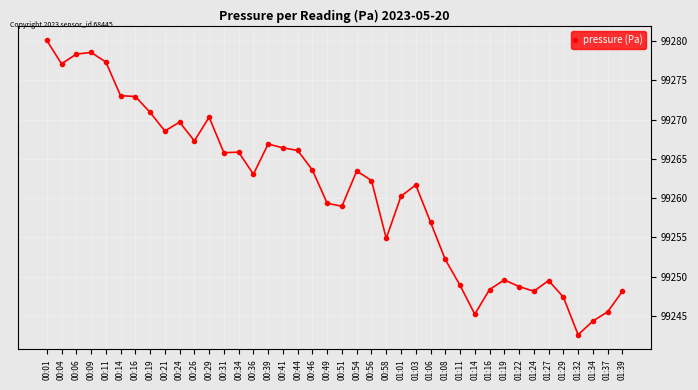

Where is the first local minimum?

00:04